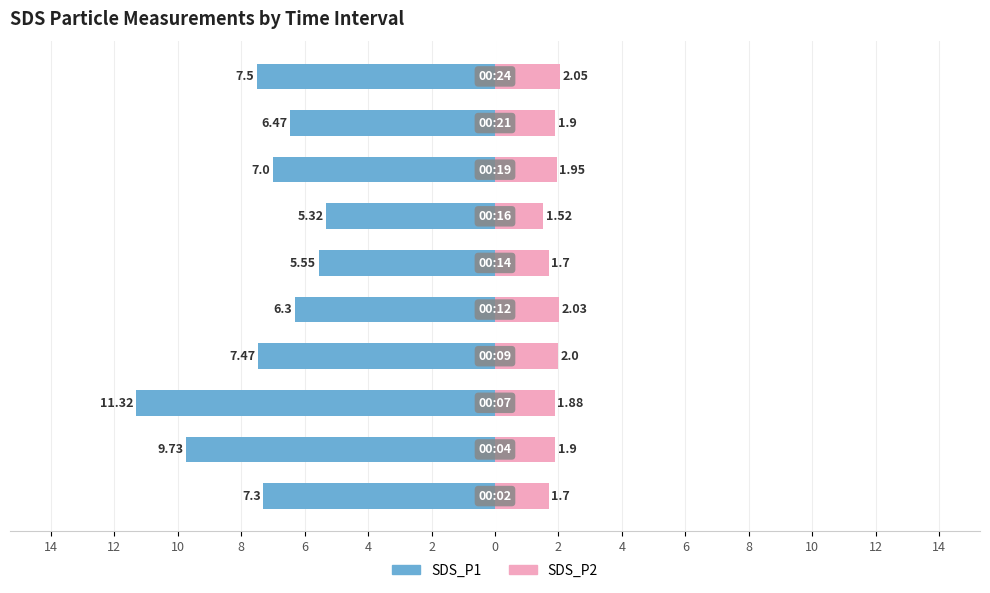

How many data points in SDS_P1 are above -7?

4